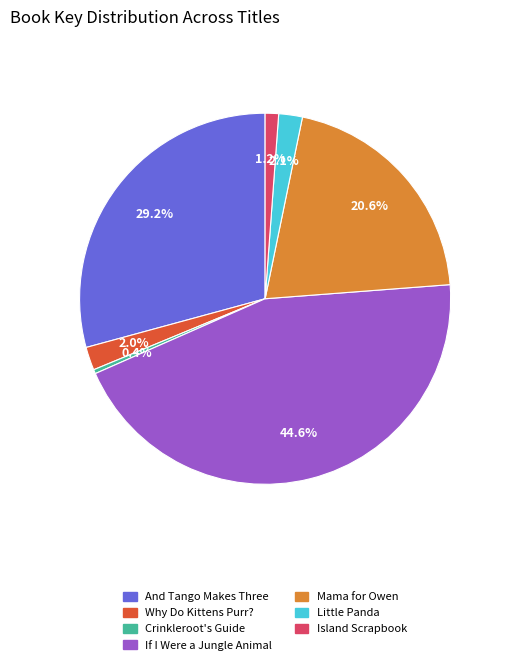

What percentage is the Mama for Owen slice, to the nearest percent?

21%